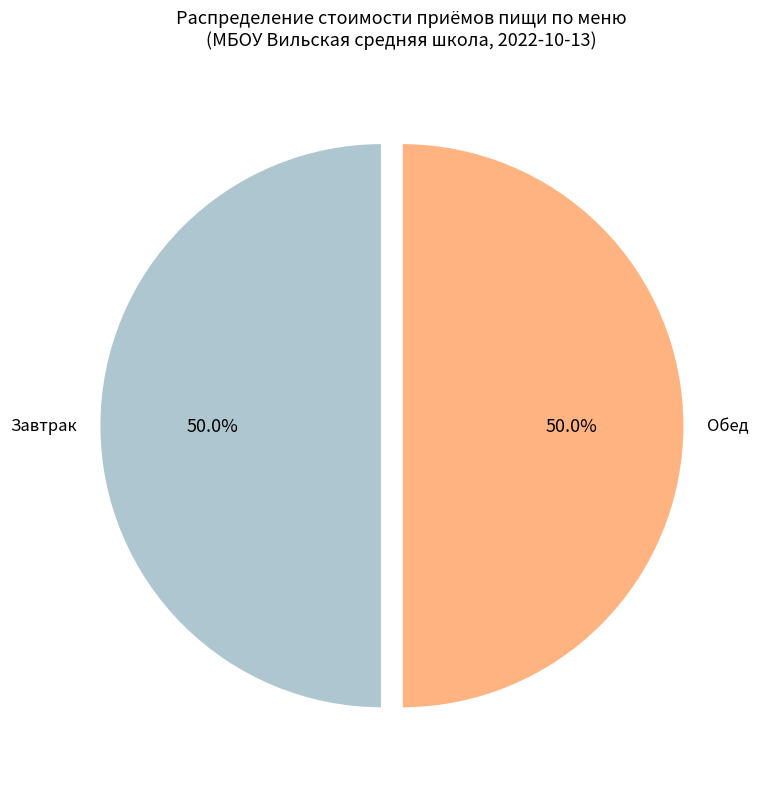

Count the number of slices in the pie.

2